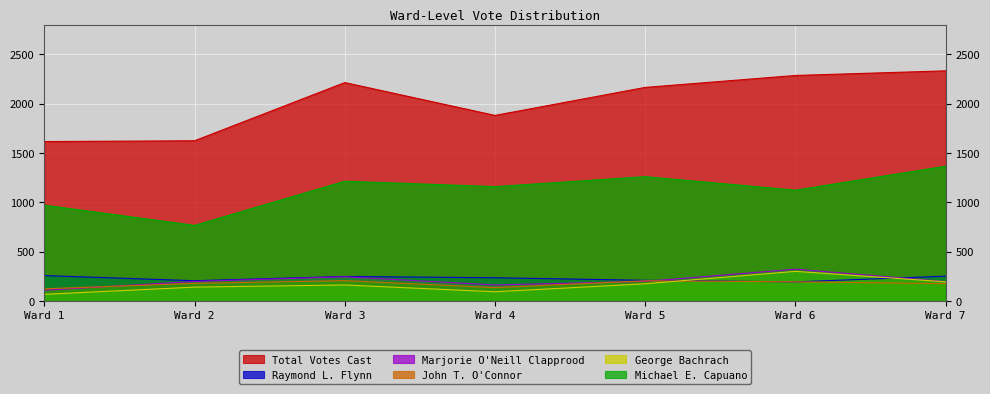

Where is the first local maximum for Marjorie O'Neill Clapprood?

Ward 3